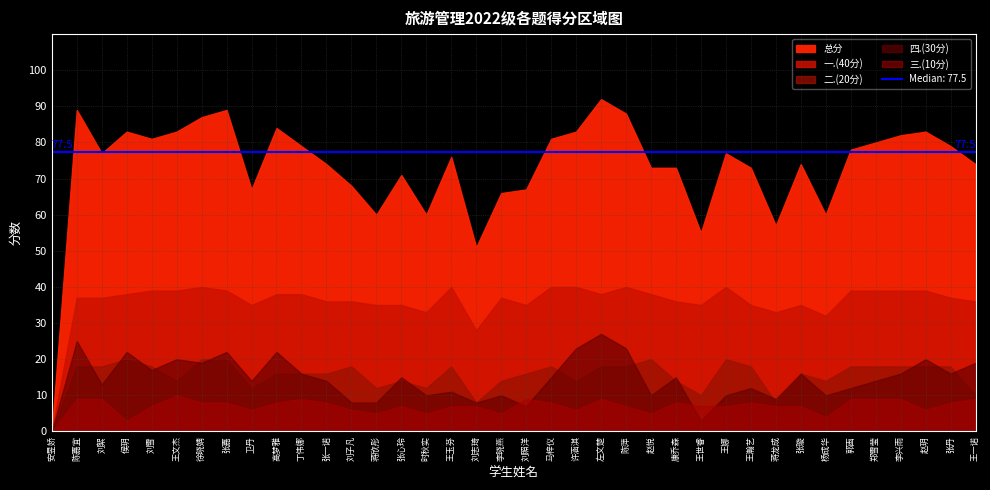

Between 王一诺 and 刘絮, which is larger?

刘絮